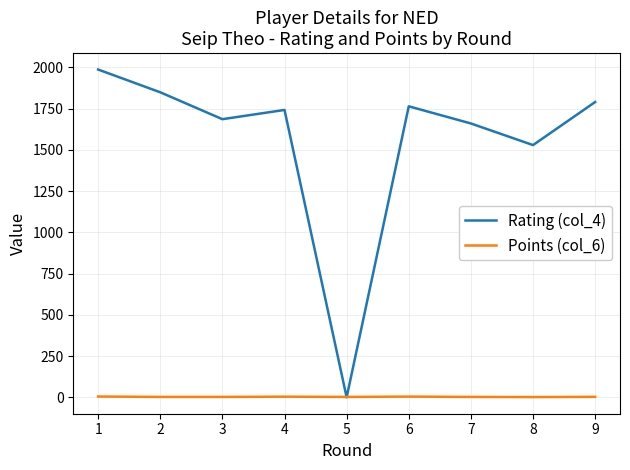

What is the difference between the second highest and minimum values in the Points (col_6) series?

3.0